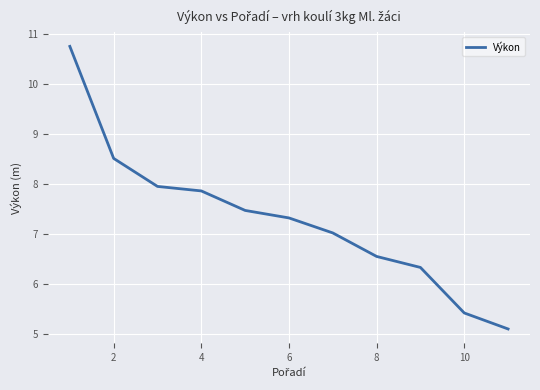

What is the greatest value displayed?

10.8